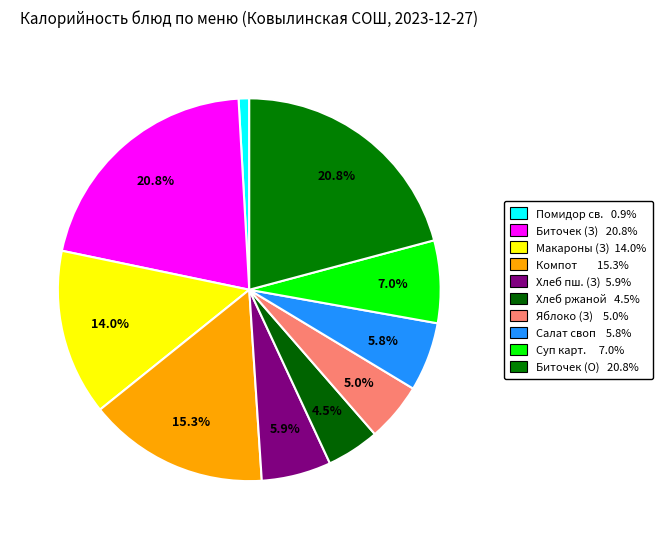

Is there any slice that represents more than half of the pie?

No